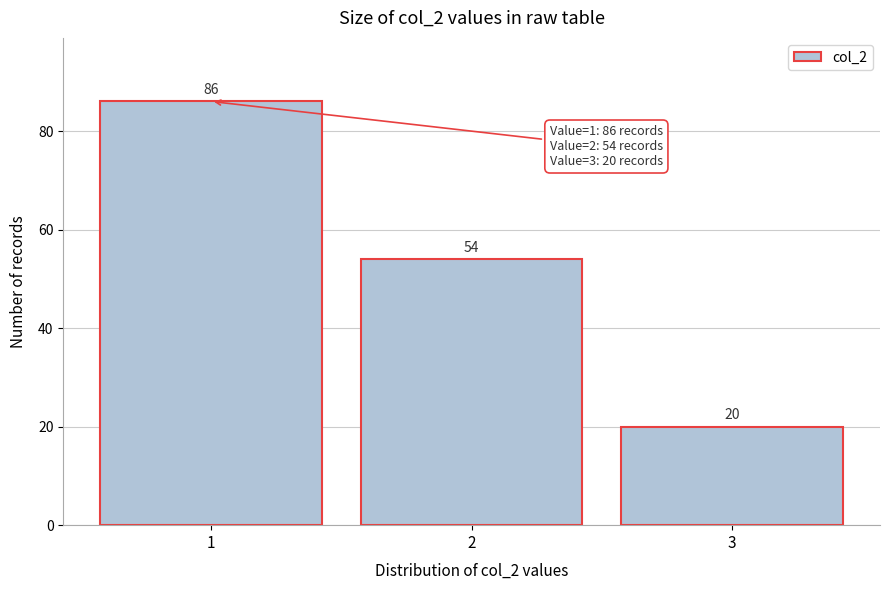

Reading left to right, list all the values displayed in this chart.

86	54	20